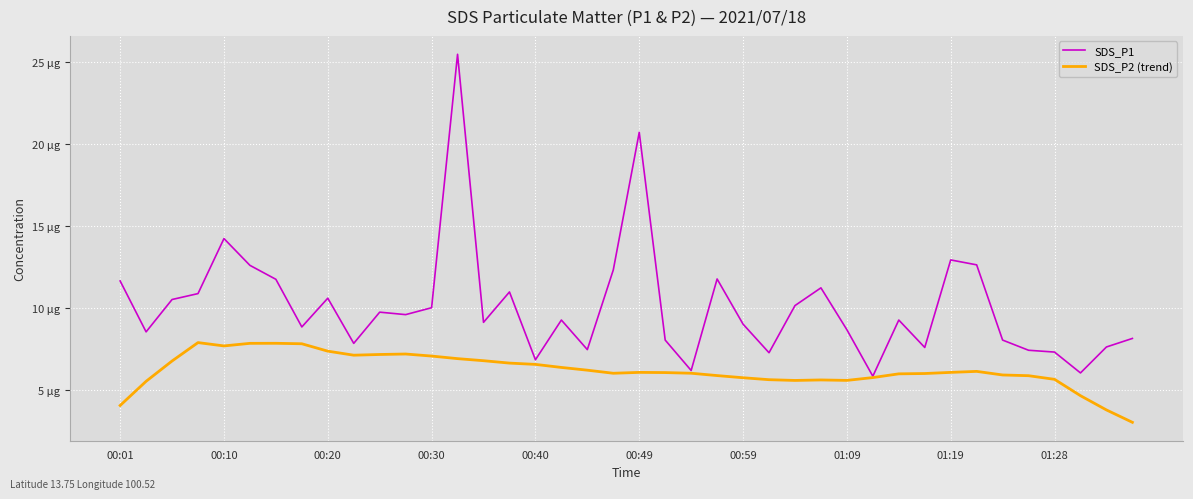

Is this an area chart (filled region under the line)?

No